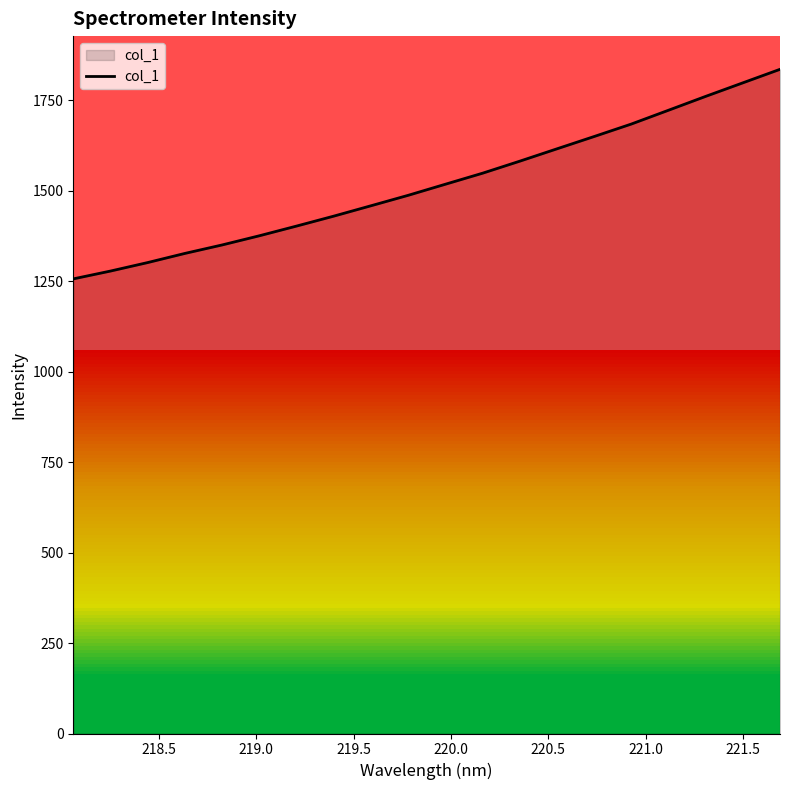

What is the minimum value shown in the chart?

1256.6